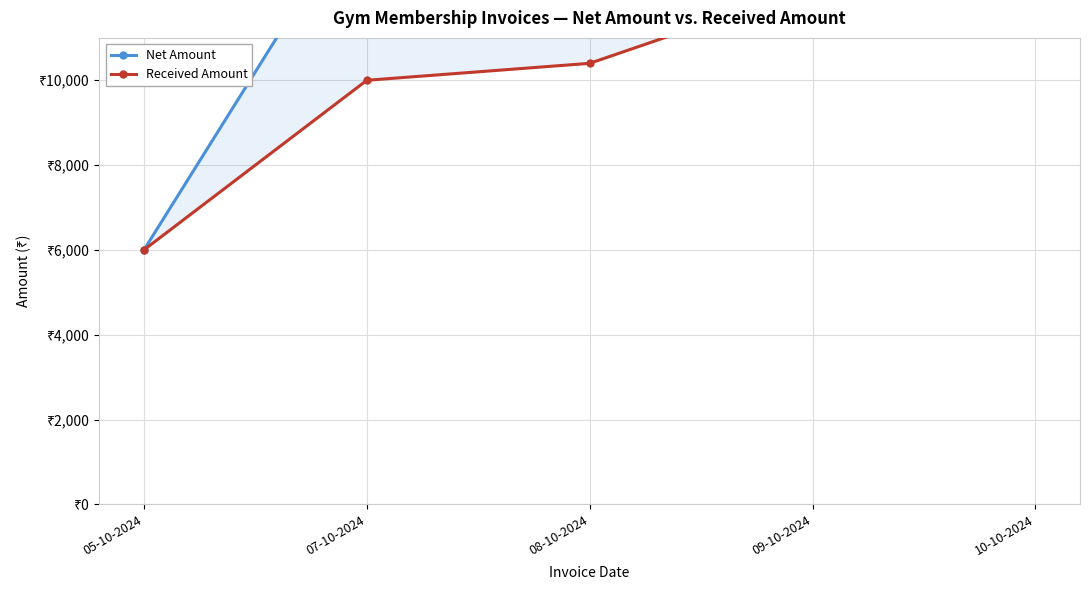

What is the value of the Net Amount point at the 4th from the left?

13400